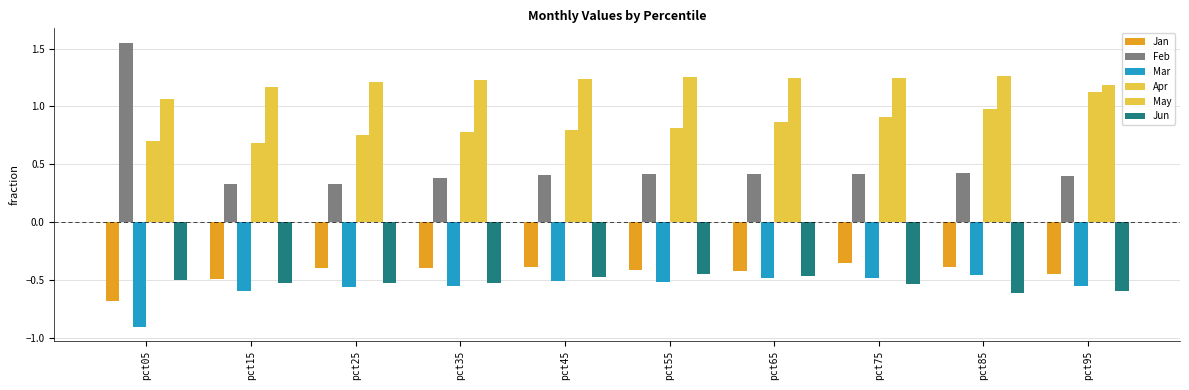

Reading left to right, transcribe all the data shown in this chart.

Jan: pct05=-0.7	pct15=-0.5	pct25=-0.4	pct35=-0.4	pct45=-0.4	pct55=-0.4	pct65=-0.4	pct75=-0.4	pct85=-0.4	pct95=-0.5
Feb: pct05=1.6	pct15=0.3	pct25=0.3	pct35=0.4	pct45=0.4	pct55=0.4	pct65=0.4	pct75=0.4	pct85=0.4	pct95=0.4
Mar: pct05=-0.9	pct15=-0.6	pct25=-0.6	pct35=-0.6	pct45=-0.5	pct55=-0.5	pct65=-0.5	pct75=-0.5	pct85=-0.5	pct95=-0.6
Apr: pct05=0.7	pct15=0.7	pct25=0.8	pct35=0.8	pct45=0.8	pct55=0.8	pct65=0.9	pct75=0.9	pct85=1.0	pct95=1.1
May: pct05=1.1	pct15=1.2	pct25=1.2	pct35=1.2	pct45=1.2	pct55=1.3	pct65=1.2	pct75=1.2	pct85=1.3	pct95=1.2
Jun: pct05=-0.5	pct15=-0.5	pct25=-0.5	pct35=-0.5	pct45=-0.5	pct55=-0.4	pct65=-0.5	pct75=-0.5	pct85=-0.6	pct95=-0.6